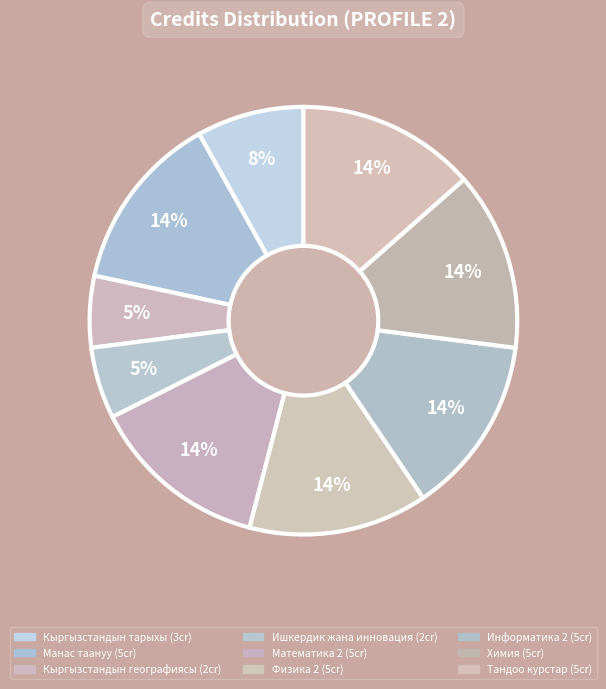

How many segments does this pie chart have?

9